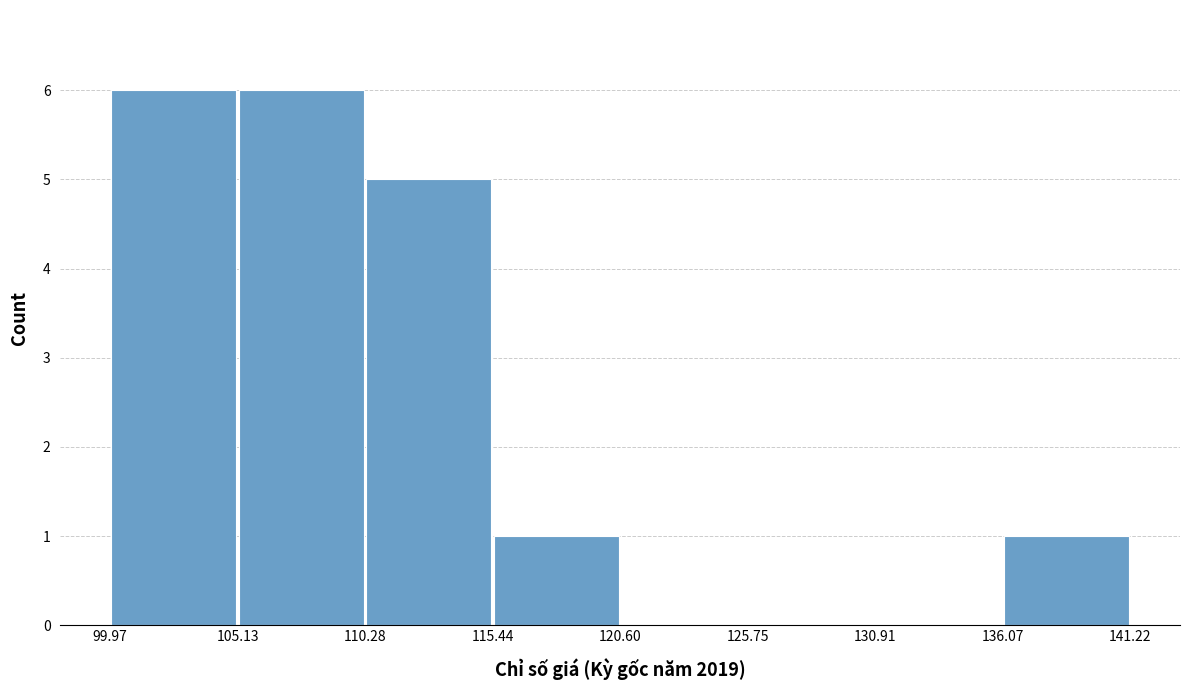

Reading left to right, transcribe this chart: for each bar, give the range it covers on the x-axis and its height. The values are not printed on the chart, so give them approximately, as read against the axis.

99.97 to 105.13: 6
105.13 to 110.28: 6
110.28 to 115.44: 5
115.44 to 120.60: 1
120.60 to 125.75: 0
125.75 to 130.91: 0
130.91 to 136.07: 0
136.07 to 141.22: 1